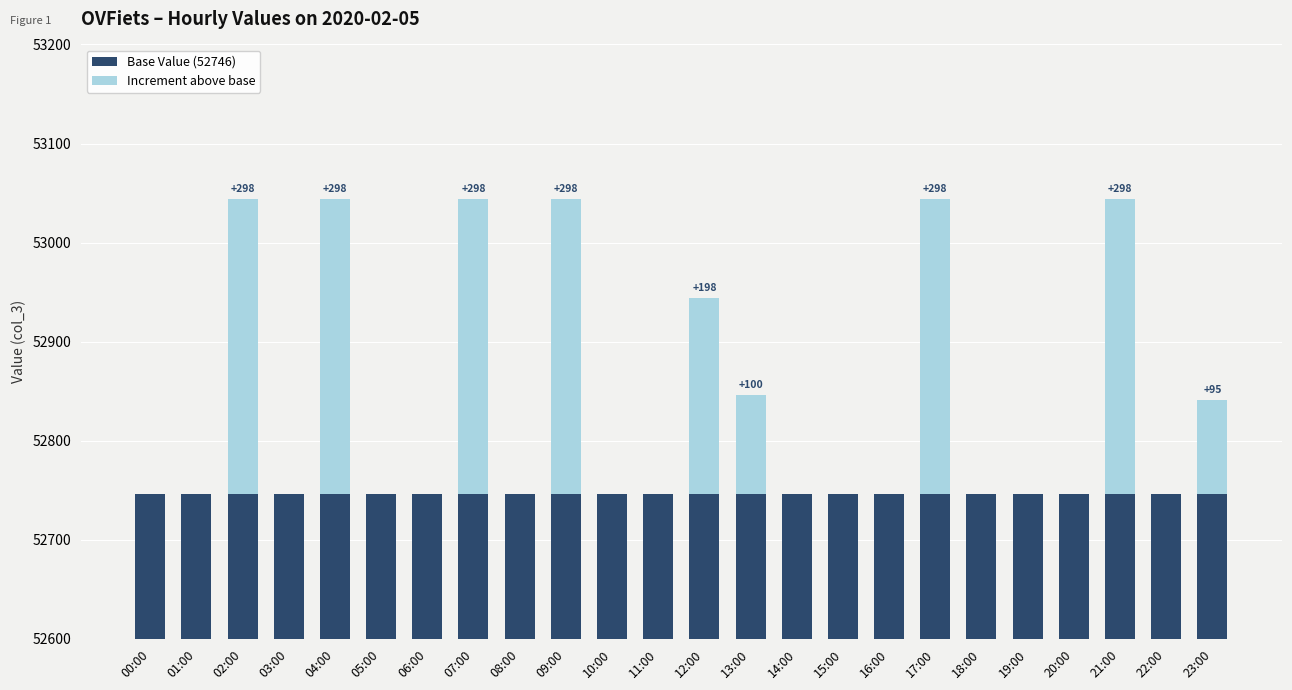

Count the number of categories in the chart.

24